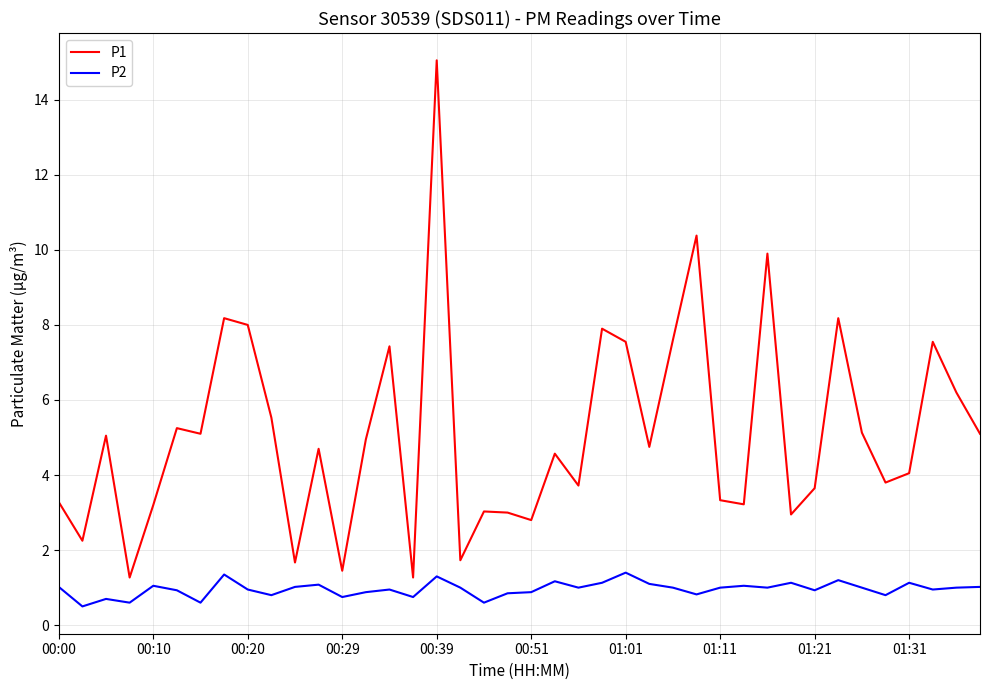

What are all the series names shown in the legend?

P1, P2